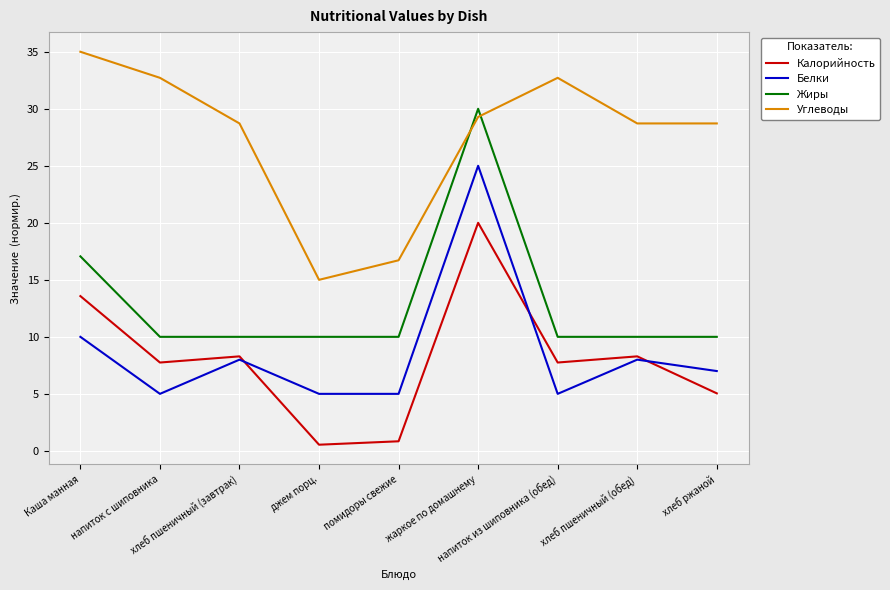

At which label does Калорийность reach its peak?

жаркое по домашнему